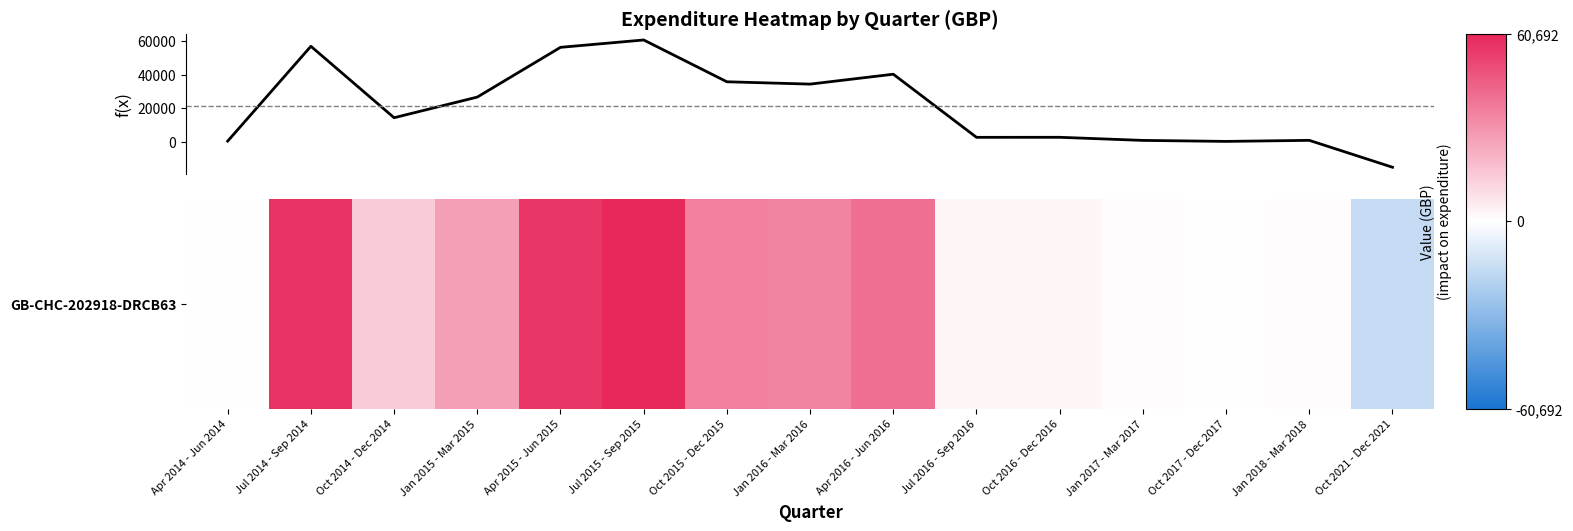

What is the difference between the maximum and minimum values?

76000